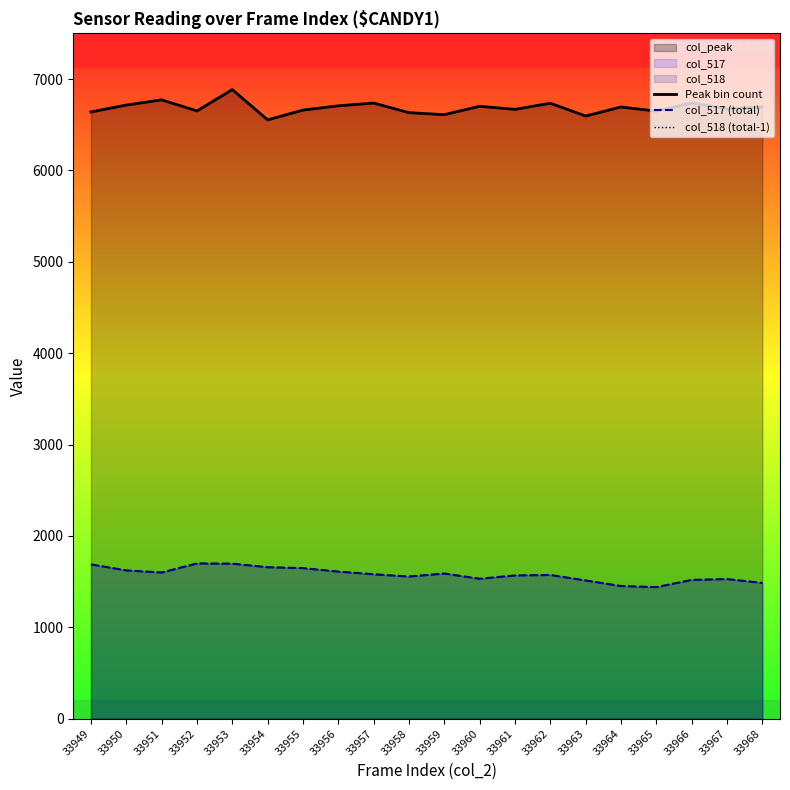

The value of col_517 (total) at 33962 is 2596. True or false?

False